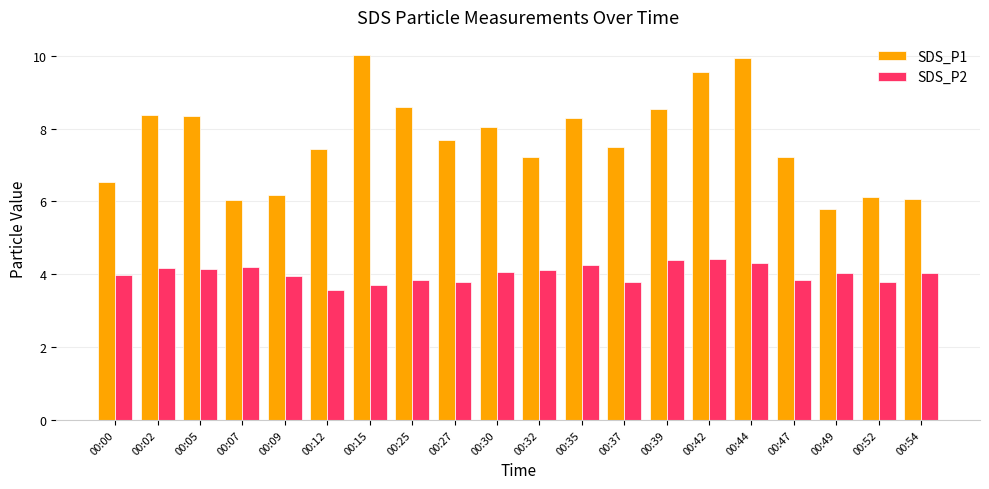

How many distinct data groups are displayed?

2